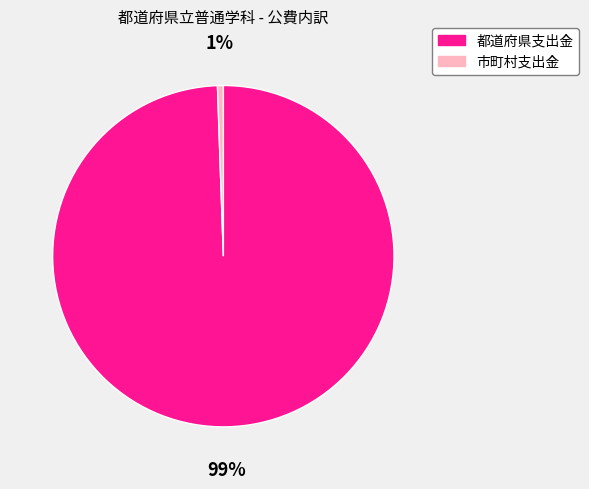

Is 都道府県支出金 the majority of the pie?

Yes